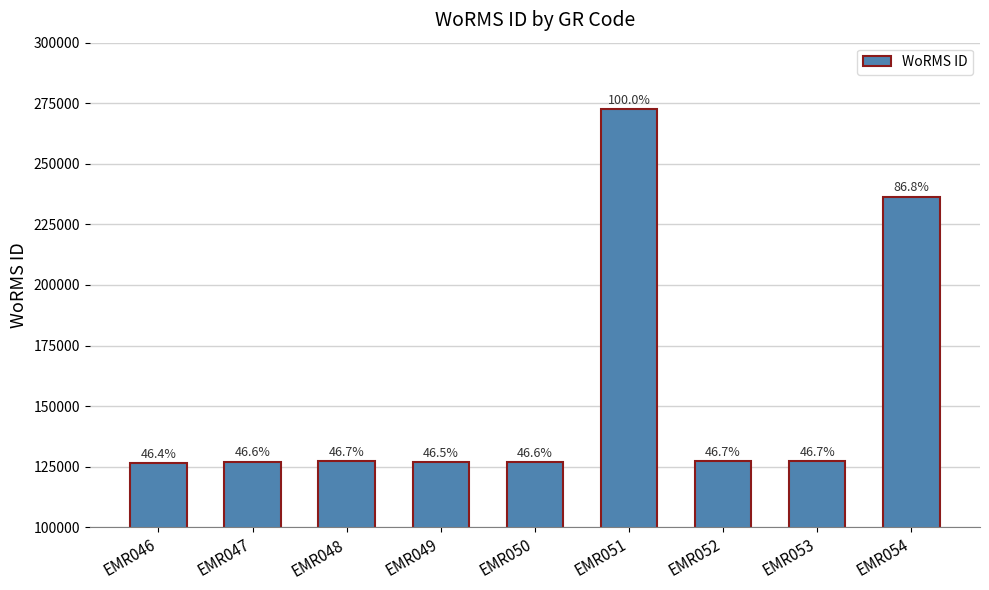

Rank the categories by value from lowest to highest.

EMR046, EMR049, EMR050, EMR047, EMR052, EMR048, EMR053, EMR054, EMR051